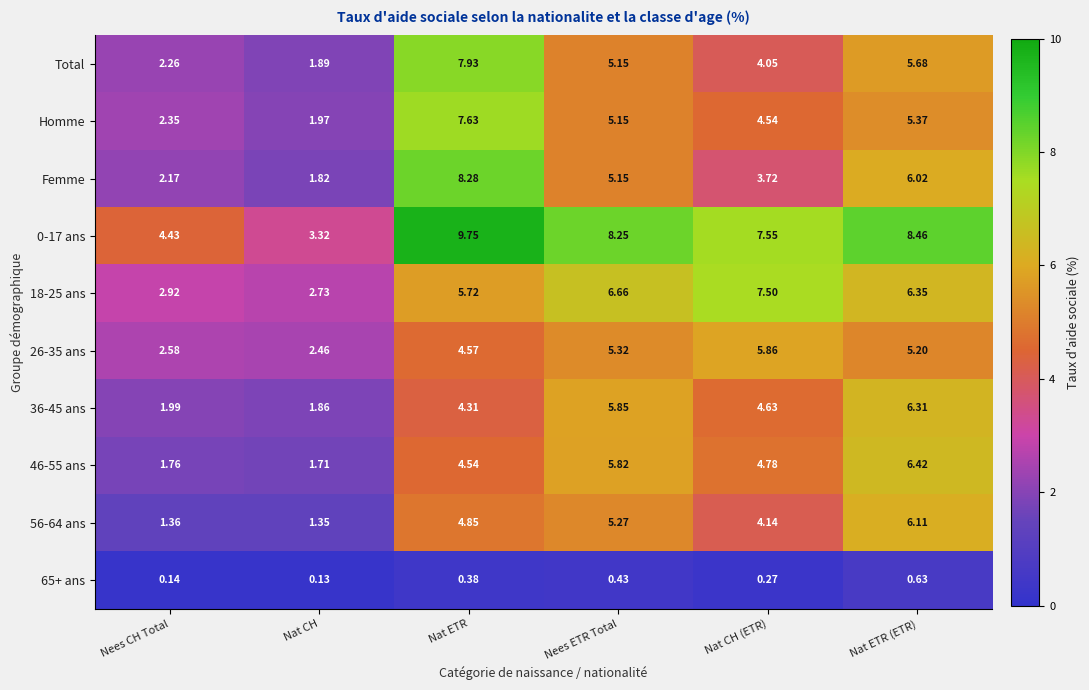

Which category has the highest value in the Total series?

Nat ETR